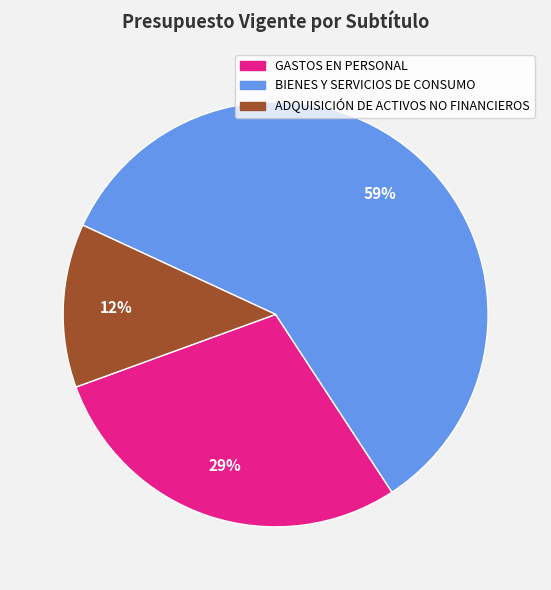

To the nearest percent, what is the combined percentage of GASTOS EN PERSONAL and BIENES Y SERVICIOS DE CONSUMO?

88%